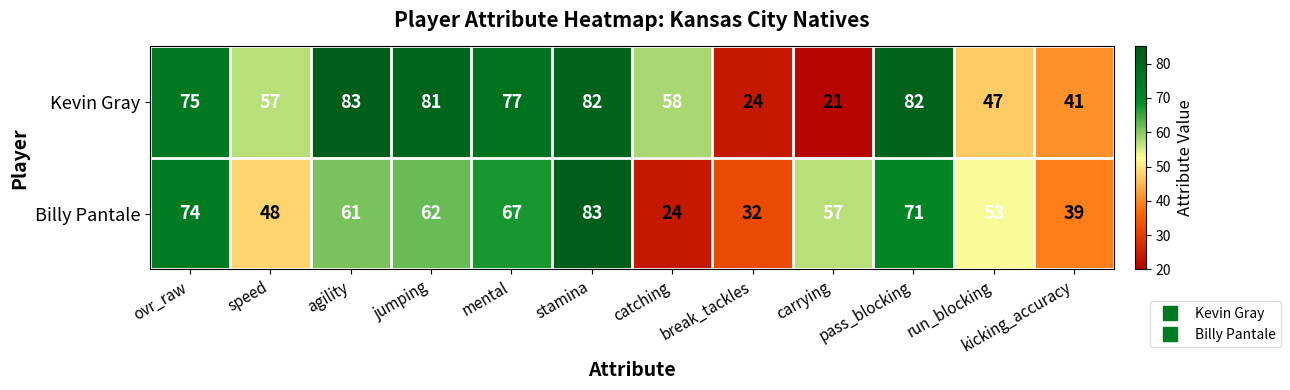

What is the difference between the Kevin Gray values at jumping and mental?

4